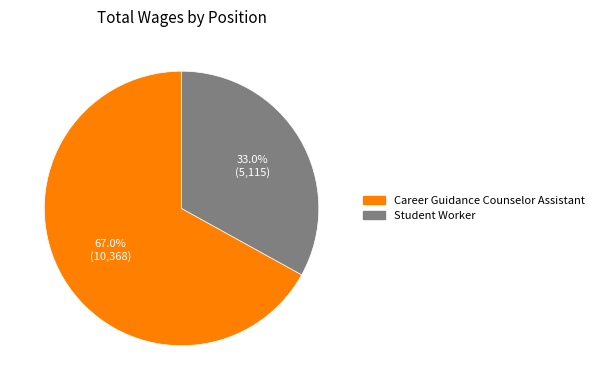

Which slice is the smallest?

Student Worker